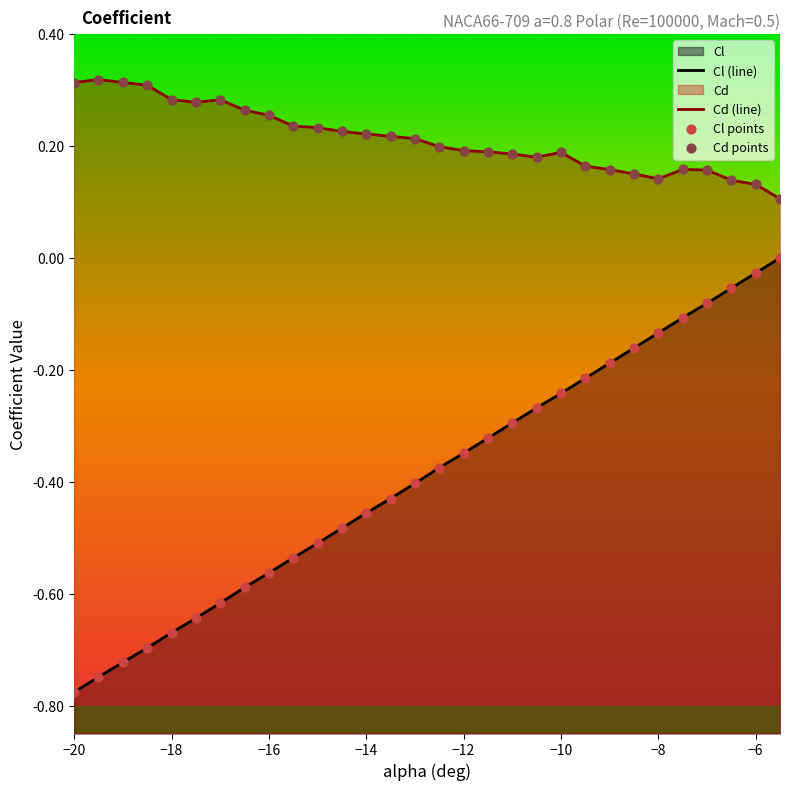

Which series reaches the minimum Y coordinate?

Cl (line)